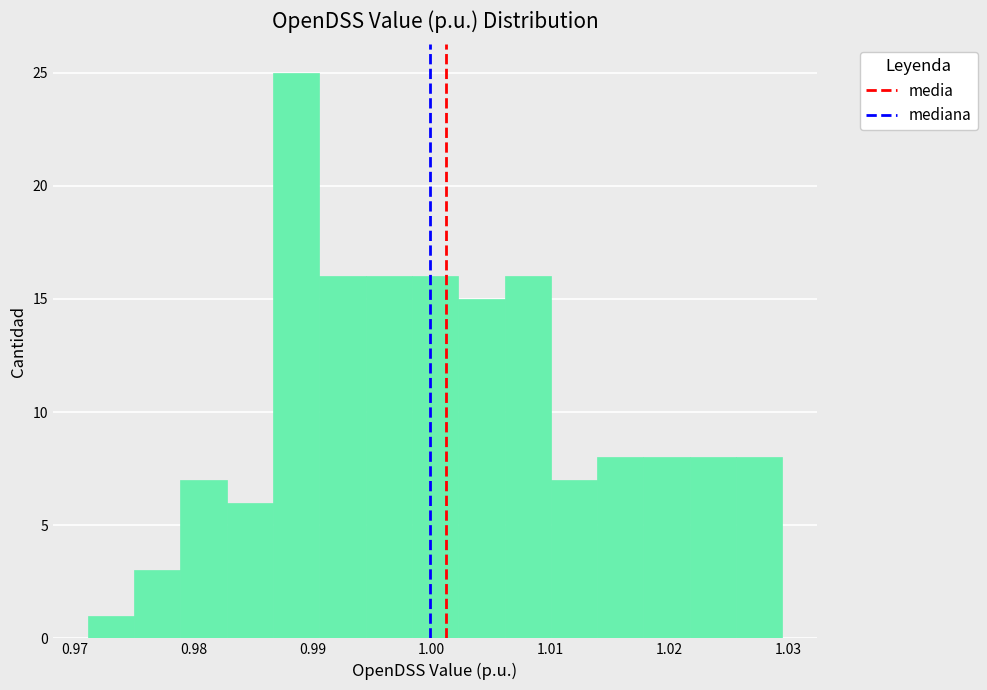

Read against the x-axis, roughly where is the centre of the tallest bar?

0.989